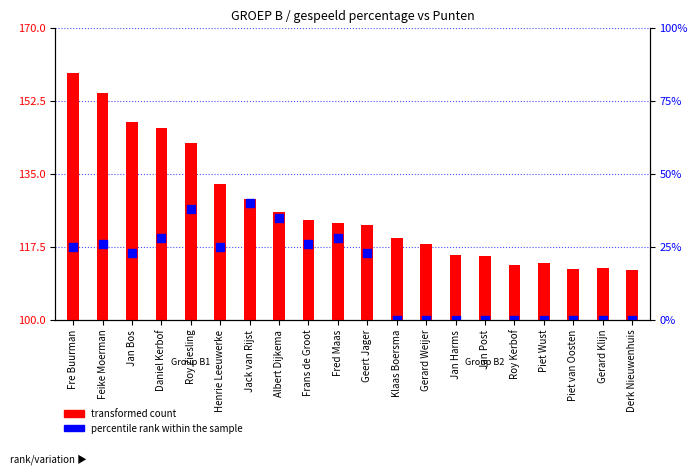

What are all the series names shown in the legend?

transformed count, percentile rank within the sample